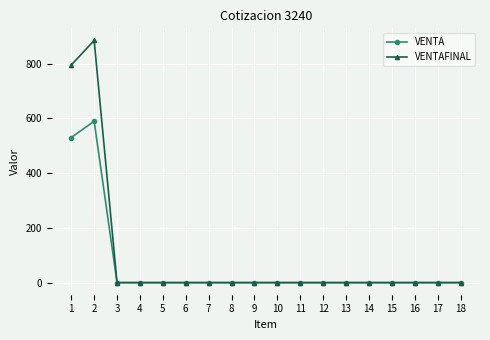

What is the maximum value shown in the chart?

885